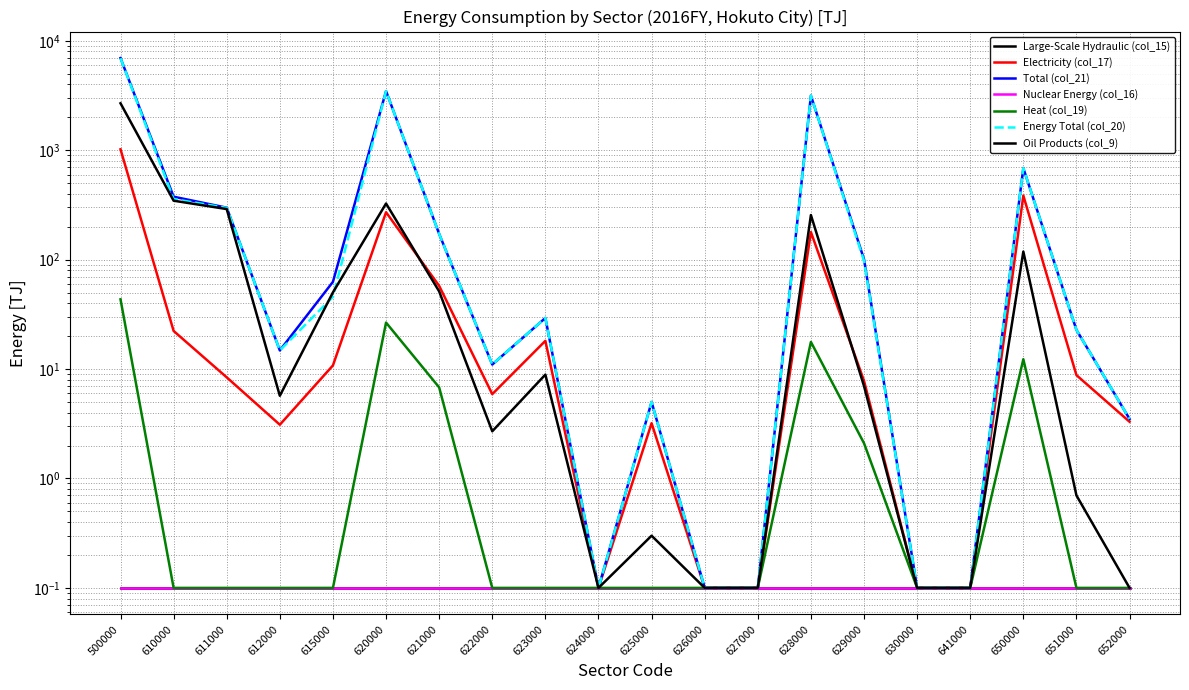

Does the chart have visible grid lines?

Yes